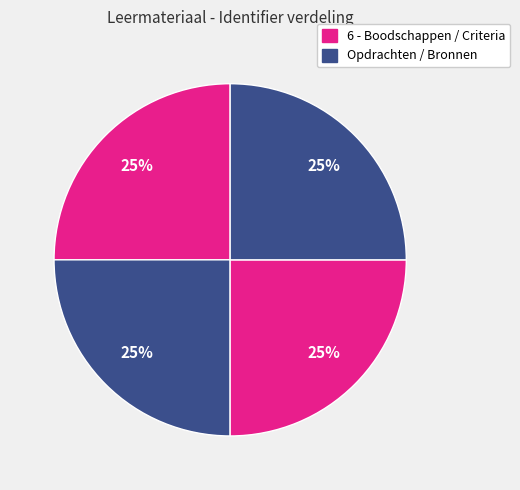

Is there any slice that represents more than half of the pie?

No